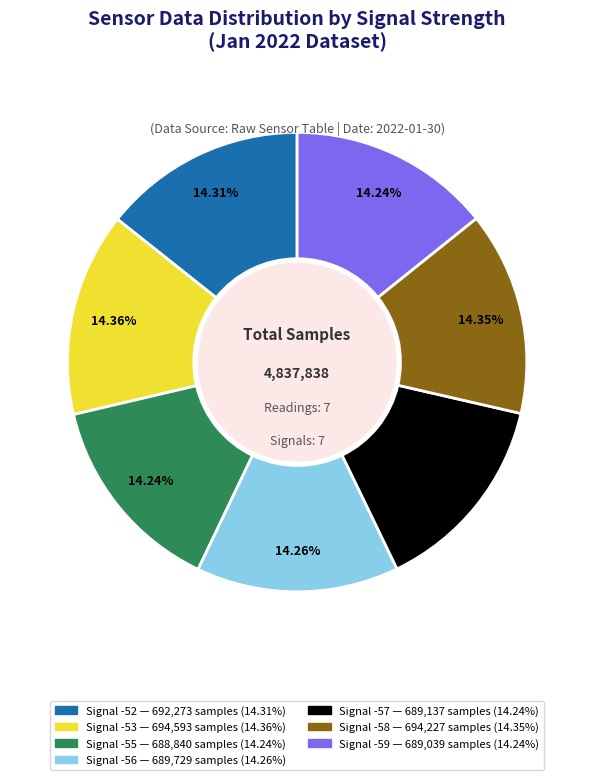

Does any single category account for the majority?

No